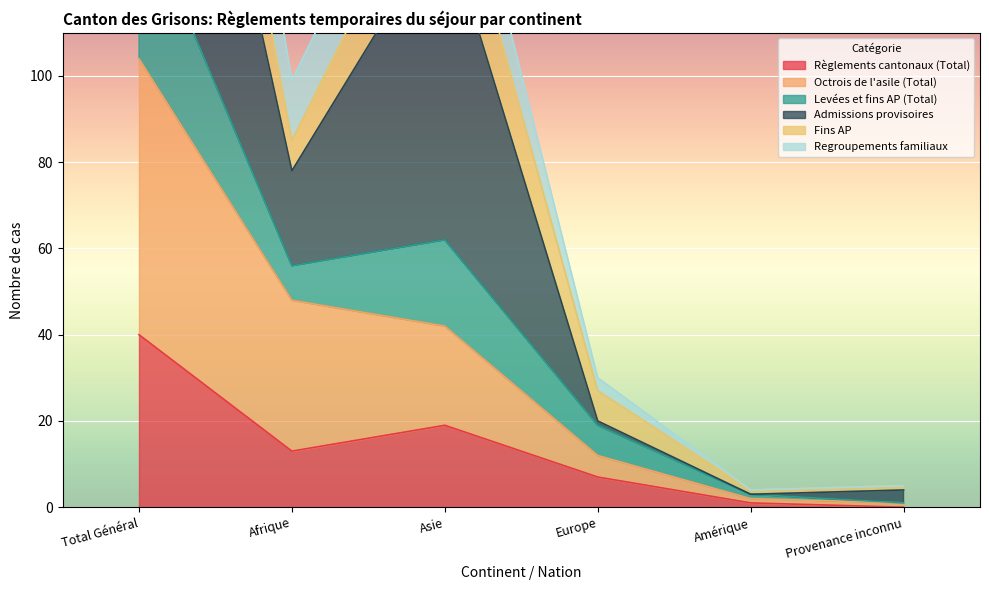

At which label does Règlements cantonaux (Total) reach its peak?

Total Général